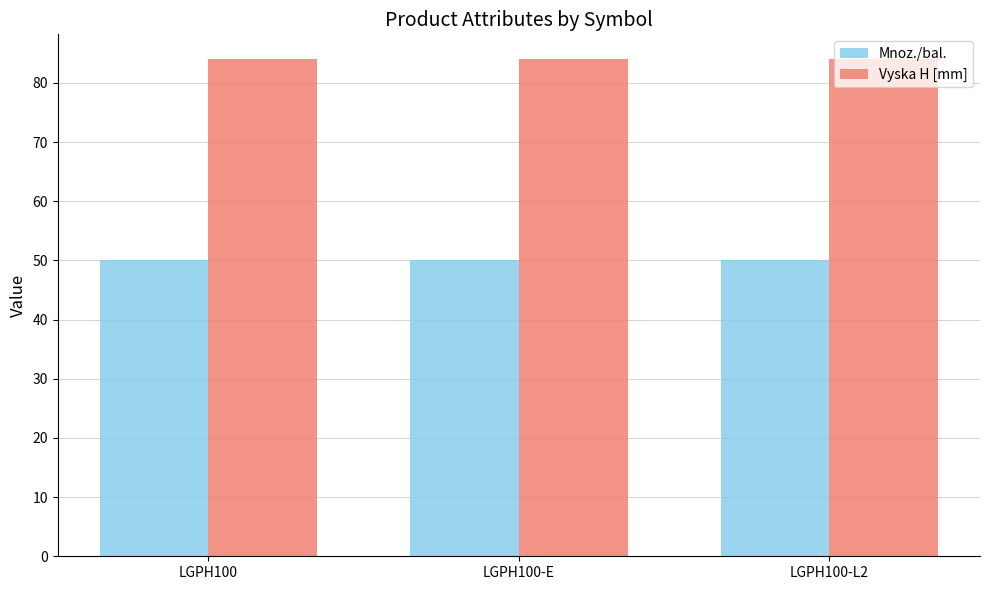

At how many categories does at least one series exceed 76?

3